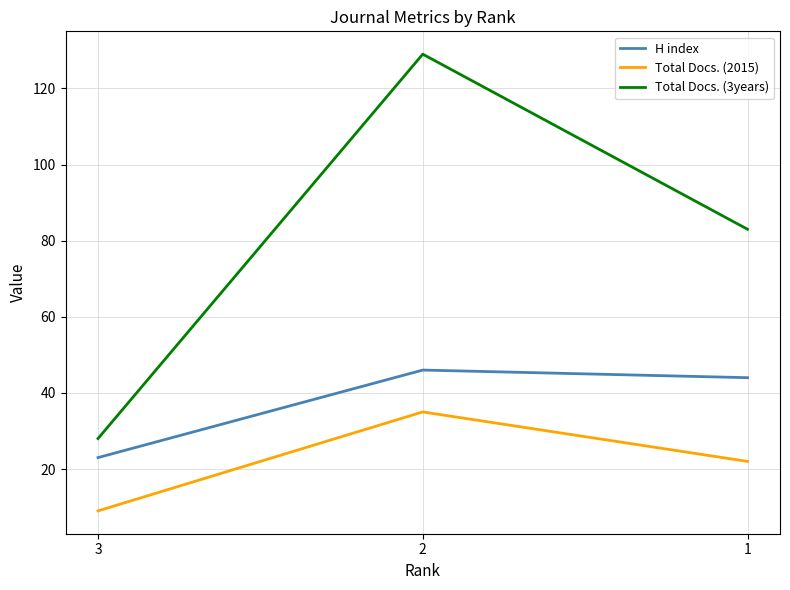

The value of Total Docs. (3years) at 3 is 10. True or false?

False